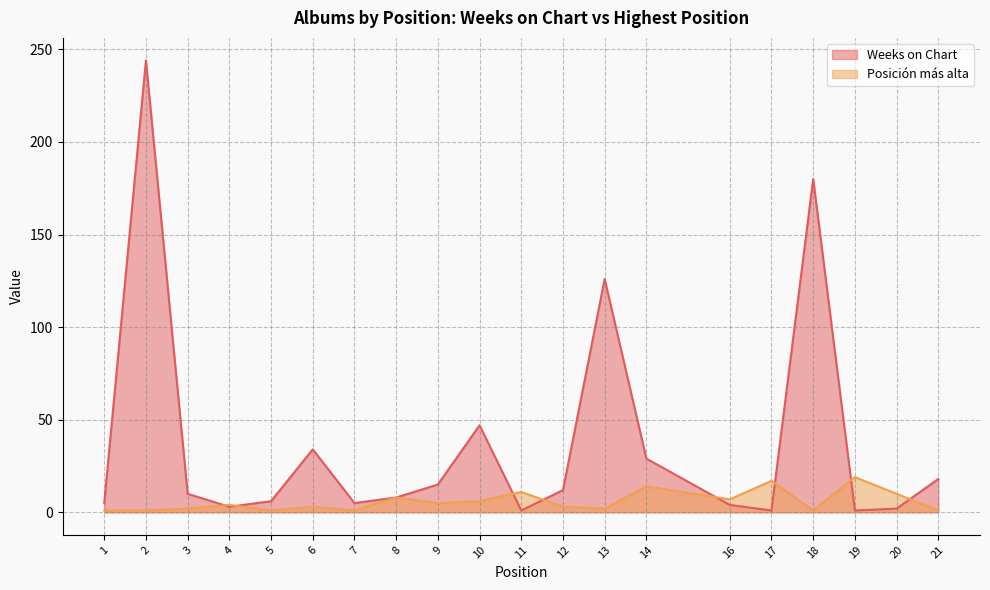

Is the value of Posición más alta at 11 greater than the value of Weeks on Chart at 21?

No